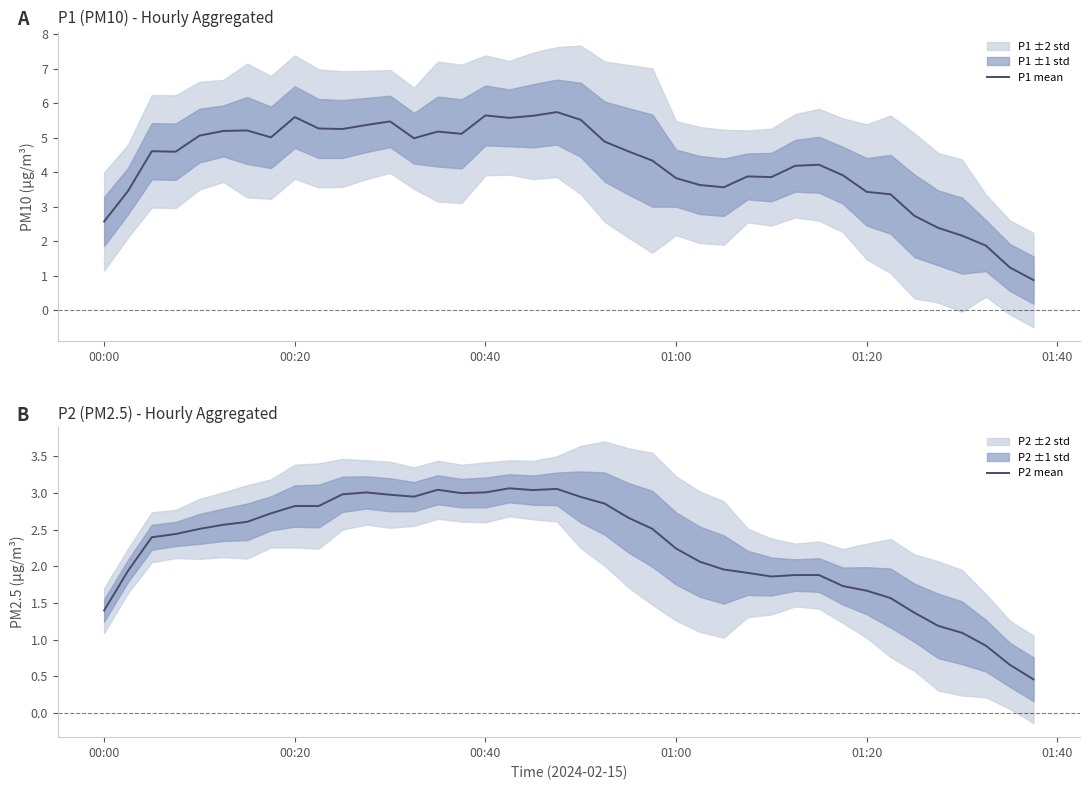

The value of P2 mean at 20 is 4.6. True or false?

False